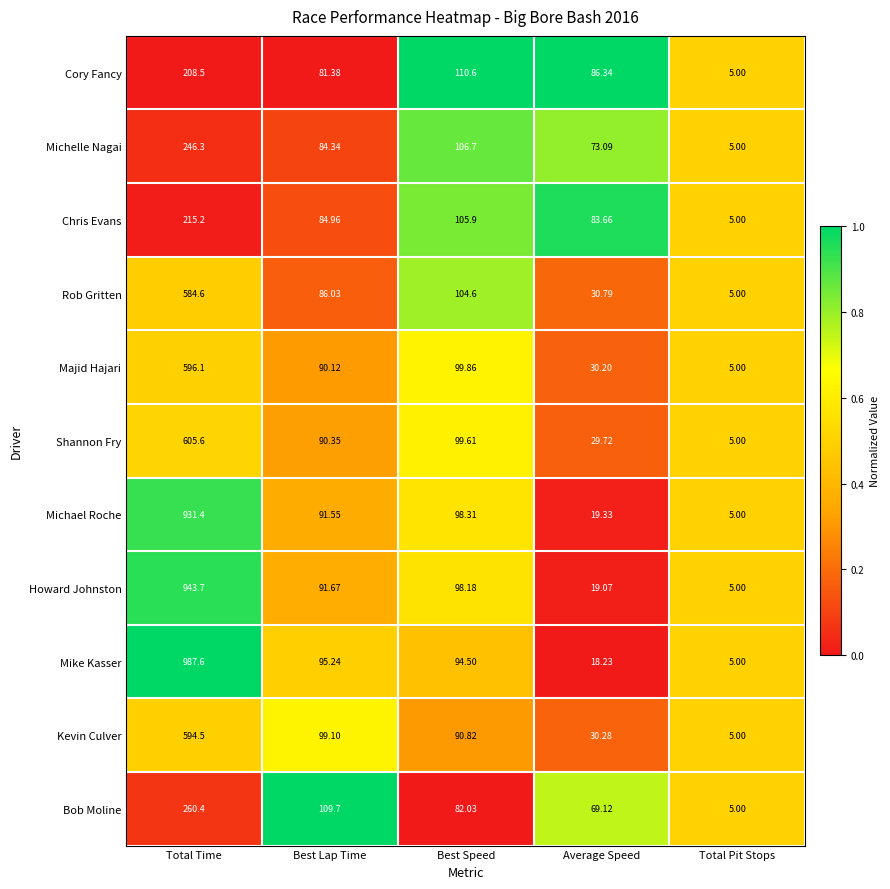

Which series changed the most between Best Lap Time and Best Speed?

Cory Fancy